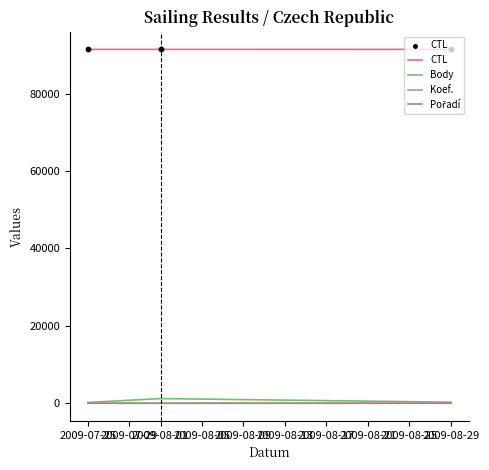

What is the maximum value for CTL?

91416